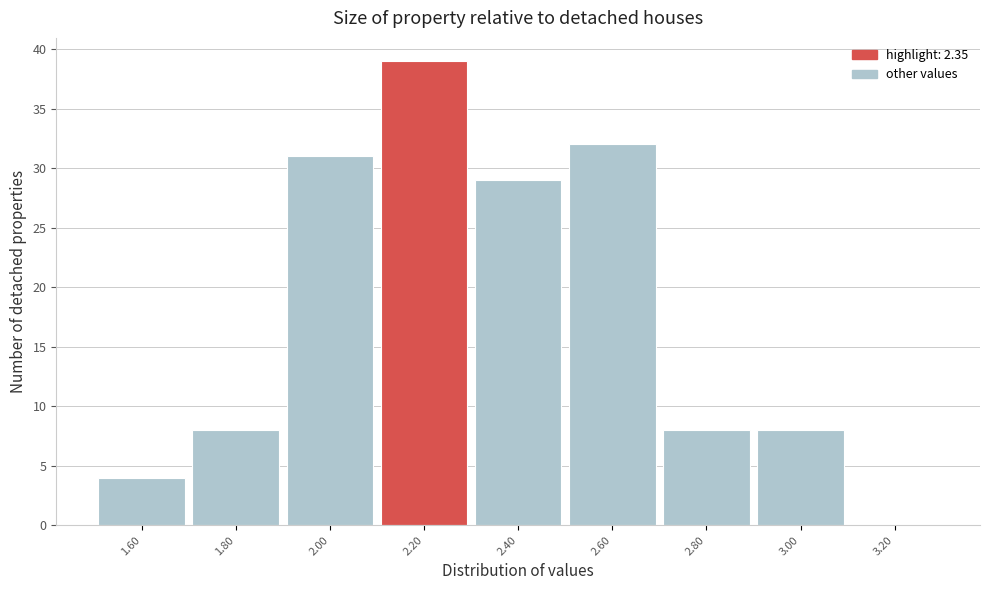

Reading right to left, what are all the values shown in this chart?

3.20=0	3.00=8	2.80=8	2.60=32	2.40=29	2.20=39	2.00=31	1.80=8	1.60=4